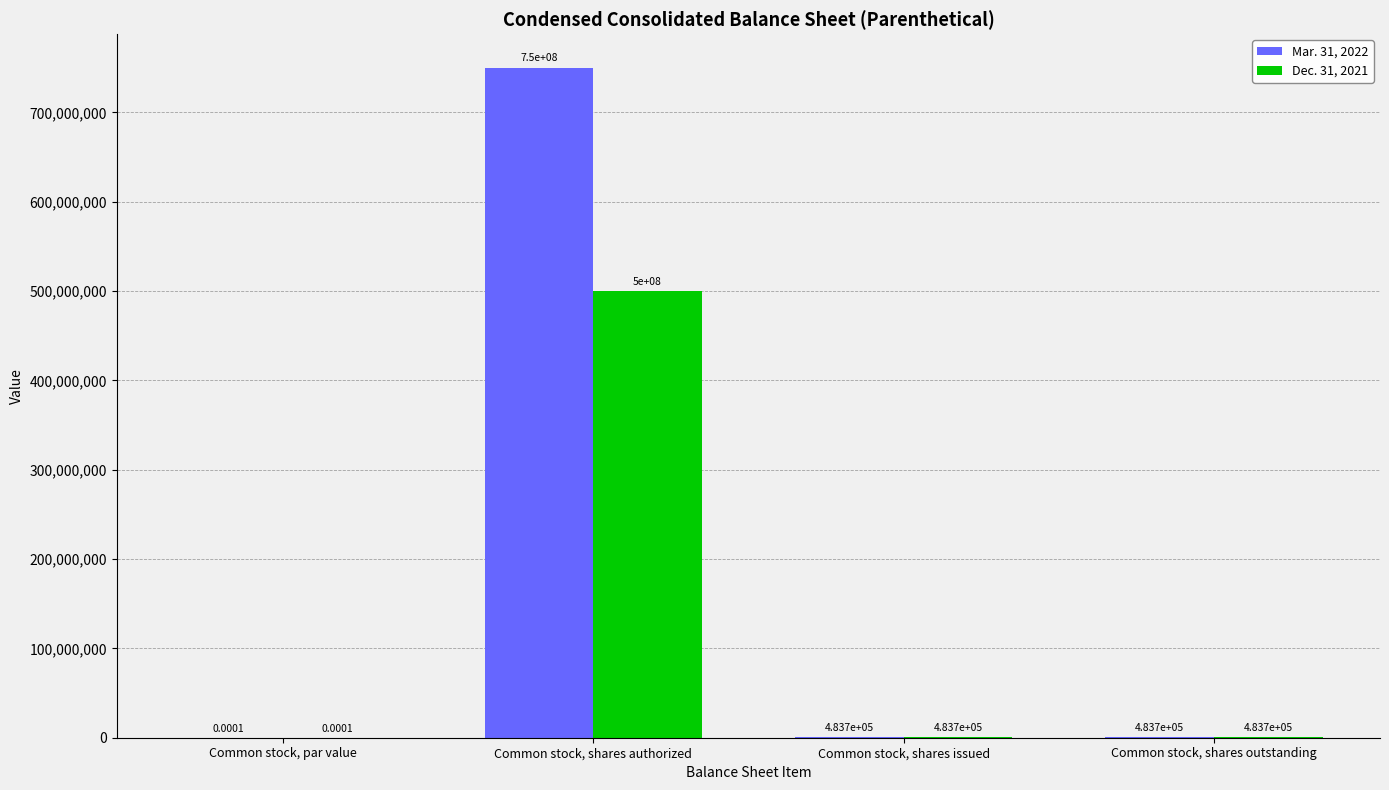

What is the sum of the Dec. 31, 2021 values at Common stock, par value and Common stock, shares authorized?

500000000.0